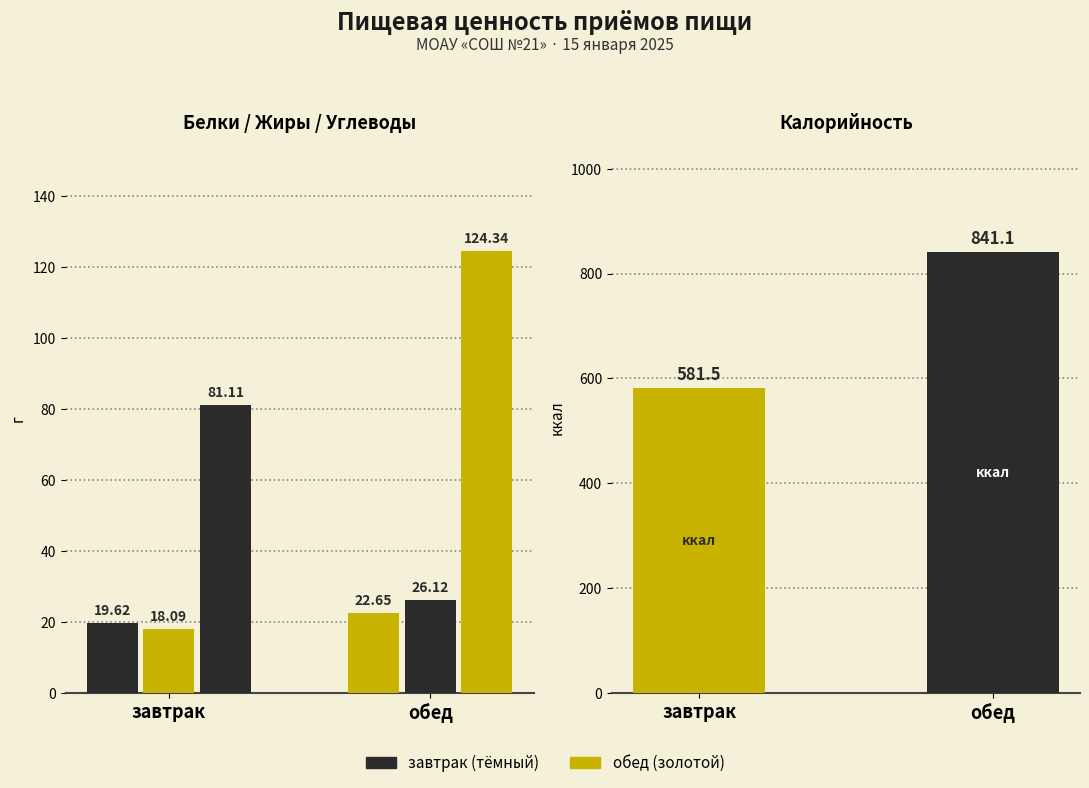

Which category has the lowest value across all series?

завтрак